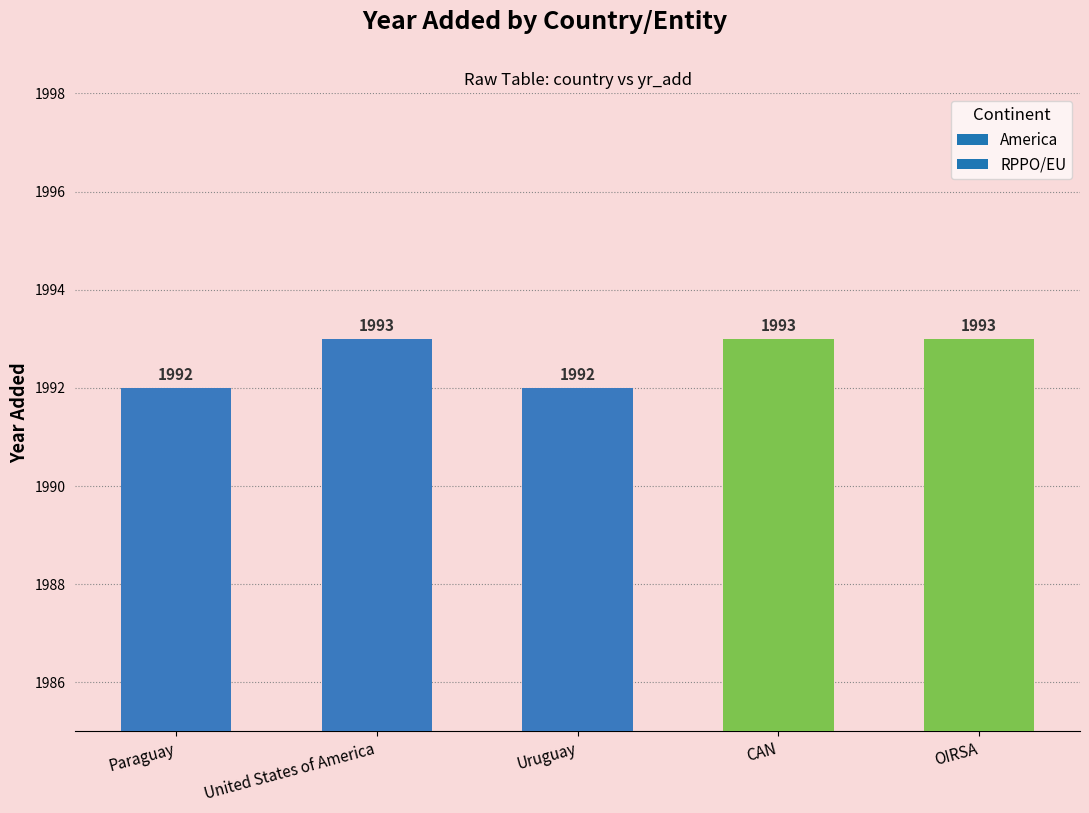

Is it true that the value at Paraguay is 1992?

True